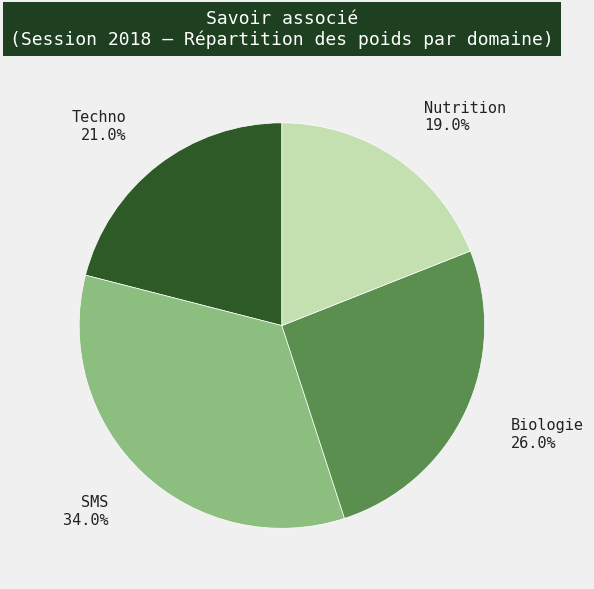

The SMS slice represents 34% of the pie. True or false?

True